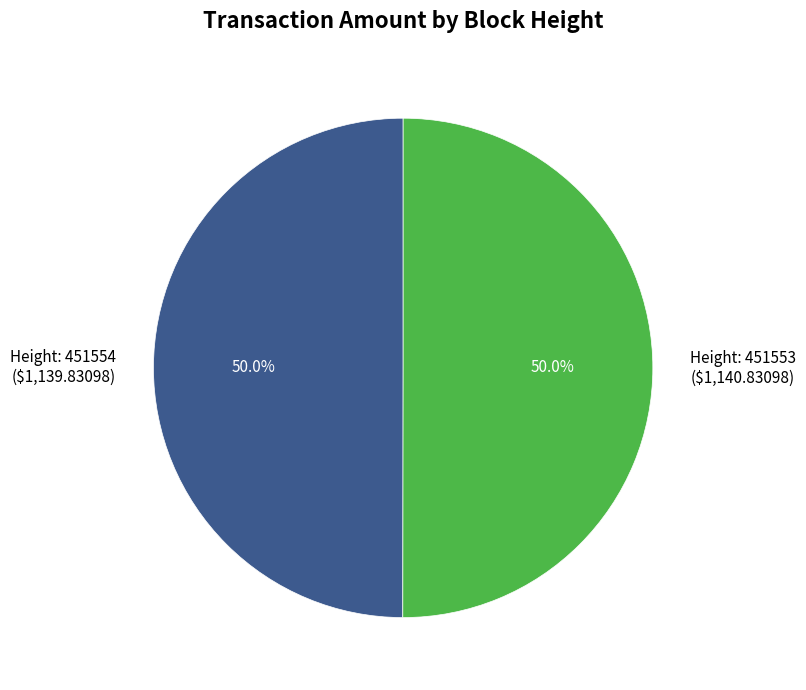

How much of the chart is everything except Height: 451553 ($1,140.83098)?

50.0%